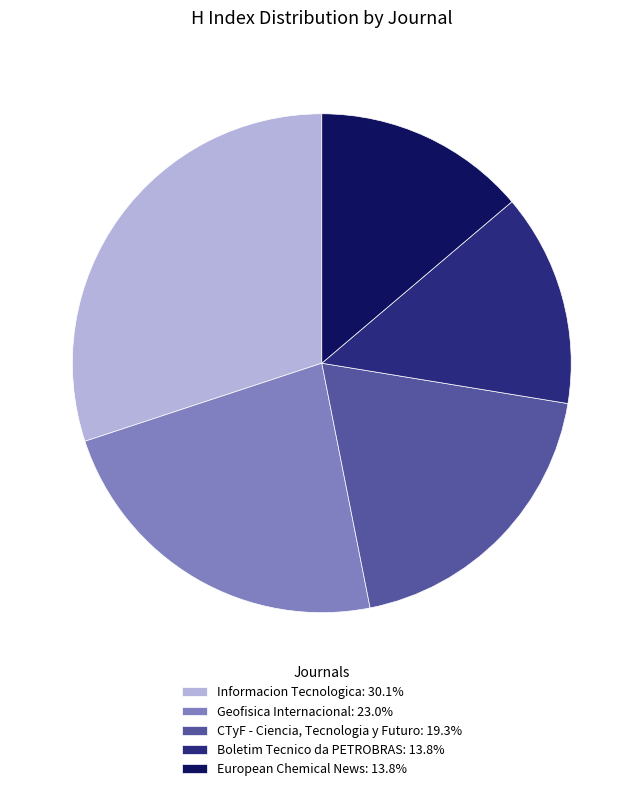

Is the sum of Boletim Tecnico da PETROBRAS: 13.8% and Geofisica Internacional: 23.0% greater than half?

No